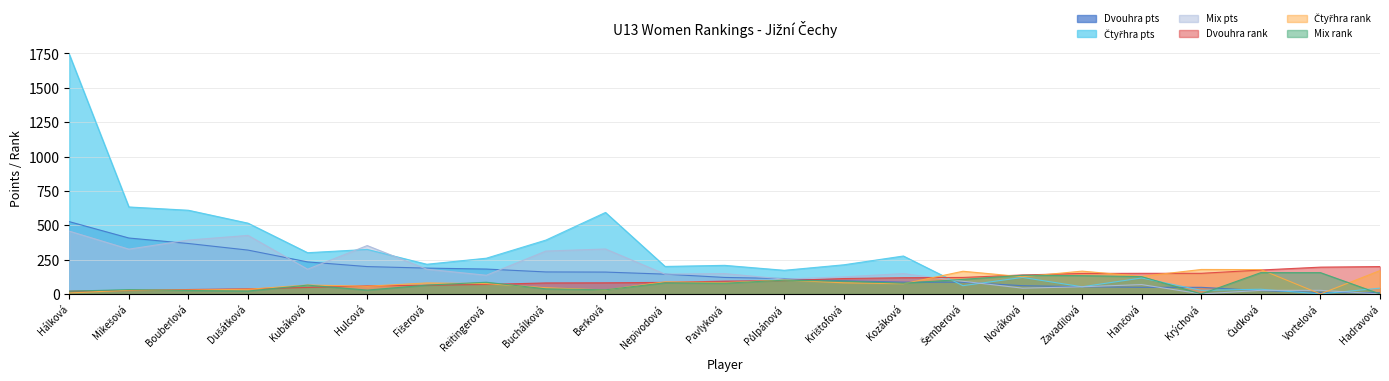

What is the average value of the Čtyřhra pts series?

309